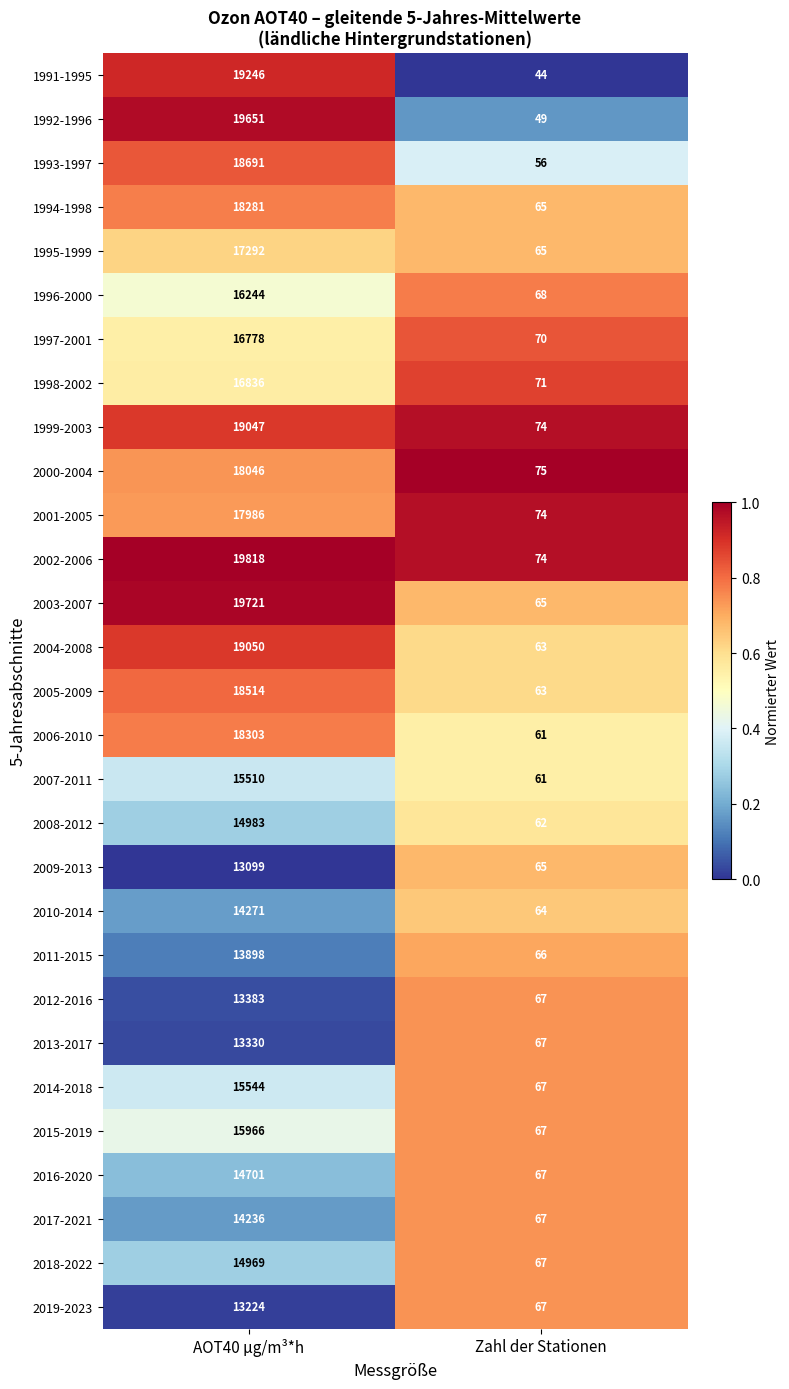

Which series changed the most between AOT40 µg/m³*h and Zahl der Stationen?

2002-2006